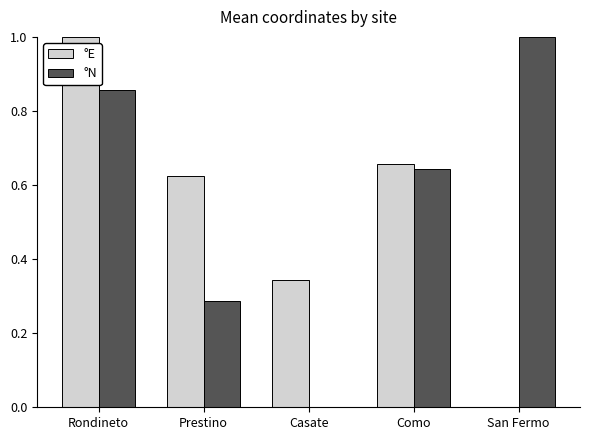

Which category has the highest value in the °N series?

San Fermo